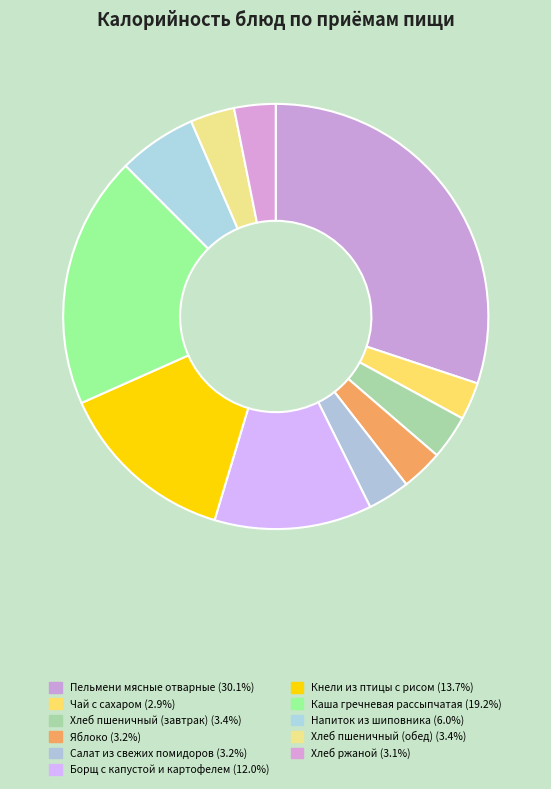

Does any single category account for the majority?

No